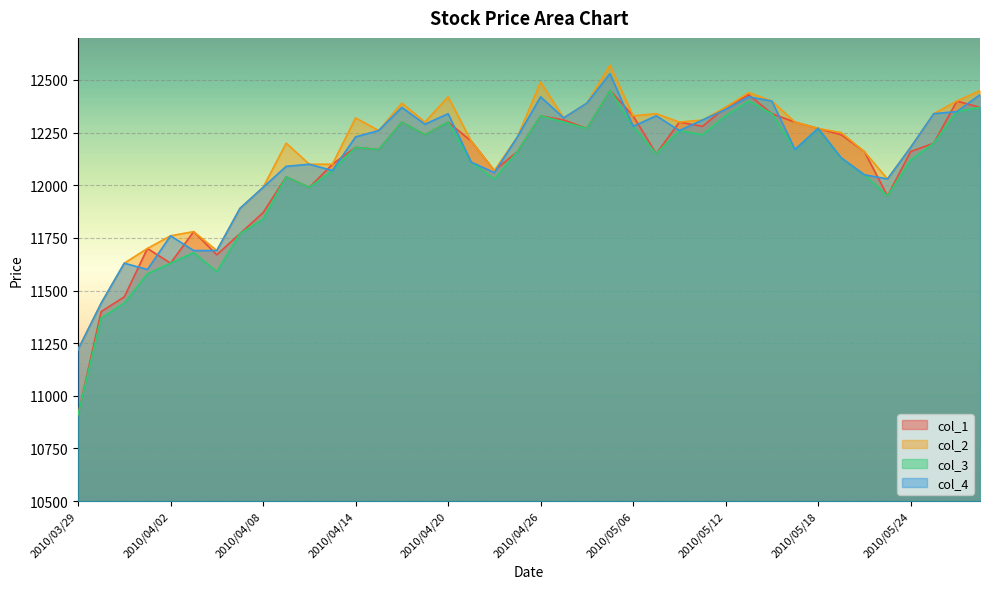

Reading right to left, extract all data points from this chart.

col_1: 2010/05/27=12370	2010/05/26=12400	2010/05/25=12200	2010/05/24=12160	2010/05/21=11950	2010/05/20=12160	2010/05/19=12240	2010/05/18=12270	2010/05/17=12300	2010/05/14=12340	2010/05/13=12430	2010/05/12=12370	2010/05/11=12280	2010/05/10=12300	2010/05/07=12150	2010/05/06=12330	2010/04/30=12450	2010/04/28=12270	2010/04/27=12310	2010/04/26=12330	2010/04/23=12160	2010/04/22=12070	2010/04/21=12210	2010/04/20=12300	2010/04/19=12240	2010/04/16=12300	2010/04/15=12170	2010/04/14=12180	2010/04/13=12100	2010/04/12=11990	2010/04/09=12040	2010/04/08=11870	2010/04/07=11770	2010/04/06=11670	2010/04/05=11780	2010/04/02=11630	2010/04/01=11700	2010/03/31=11470	2010/03/30=11400	2010/03/29=10910
col_2: 2010/05/27=12450	2010/05/26=12400	2010/05/25=12340	2010/05/24=12180	2010/05/21=12030	2010/05/20=12160	2010/05/19=12250	2010/05/18=12270	2010/05/17=12300	2010/05/14=12400	2010/05/13=12440	2010/05/12=12370	2010/05/11=12310	2010/05/10=12300	2010/05/07=12340	2010/05/06=12330	2010/04/30=12570	2010/04/28=12390	2010/04/27=12320	2010/04/26=12490	2010/04/23=12230	2010/04/22=12070	2010/04/21=12210	2010/04/20=12420	2010/04/19=12300	2010/04/16=12390	2010/04/15=12260	2010/04/14=12320	2010/04/13=12100	2010/04/12=12100	2010/04/09=12200	2010/04/08=11990	2010/04/07=11890	2010/04/06=11690	2010/04/05=11780	2010/04/02=11760	2010/04/01=11700	2010/03/31=11630	2010/03/30=11440	2010/03/29=11220
col_3: 2010/05/27=12370	2010/05/26=12350	2010/05/25=12200	2010/05/24=12120	2010/05/21=11950	2010/05/20=12050	2010/05/19=12130	2010/05/18=12270	2010/05/17=12170	2010/05/14=12340	2010/05/13=12400	2010/05/12=12330	2010/05/11=12240	2010/05/10=12260	2010/05/07=12150	2010/05/06=12280	2010/04/30=12450	2010/04/28=12270	2010/04/27=12300	2010/04/26=12330	2010/04/23=12160	2010/04/22=12030	2010/04/21=12110	2010/04/20=12300	2010/04/19=12240	2010/04/16=12300	2010/04/15=12170	2010/04/14=12180	2010/04/13=12070	2010/04/12=11990	2010/04/09=12040	2010/04/08=11840	2010/04/07=11770	2010/04/06=11590	2010/04/05=11680	2010/04/02=11630	2010/04/01=11580	2010/03/31=11440	2010/03/30=11370	2010/03/29=10910
col_4: 2010/05/27=12430	2010/05/26=12350	2010/05/25=12340	2010/05/24=12180	2010/05/21=12030	2010/05/20=12050	2010/05/19=12130	2010/05/18=12270	2010/05/17=12170	2010/05/14=12400	2010/05/13=12420	2010/05/12=12360	2010/05/11=12310	2010/05/10=12260	2010/05/07=12330	2010/05/06=12280	2010/04/30=12530	2010/04/28=12390	2010/04/27=12320	2010/04/26=12420	2010/04/23=12230	2010/04/22=12060	2010/04/21=12110	2010/04/20=12340	2010/04/19=12290	2010/04/16=12370	2010/04/15=12260	2010/04/14=12230	2010/04/13=12070	2010/04/12=12100	2010/04/09=12090	2010/04/08=11990	2010/04/07=11890	2010/04/06=11690	2010/04/05=11690	2010/04/02=11760	2010/04/01=11600	2010/03/31=11630	2010/03/30=11440	2010/03/29=11220